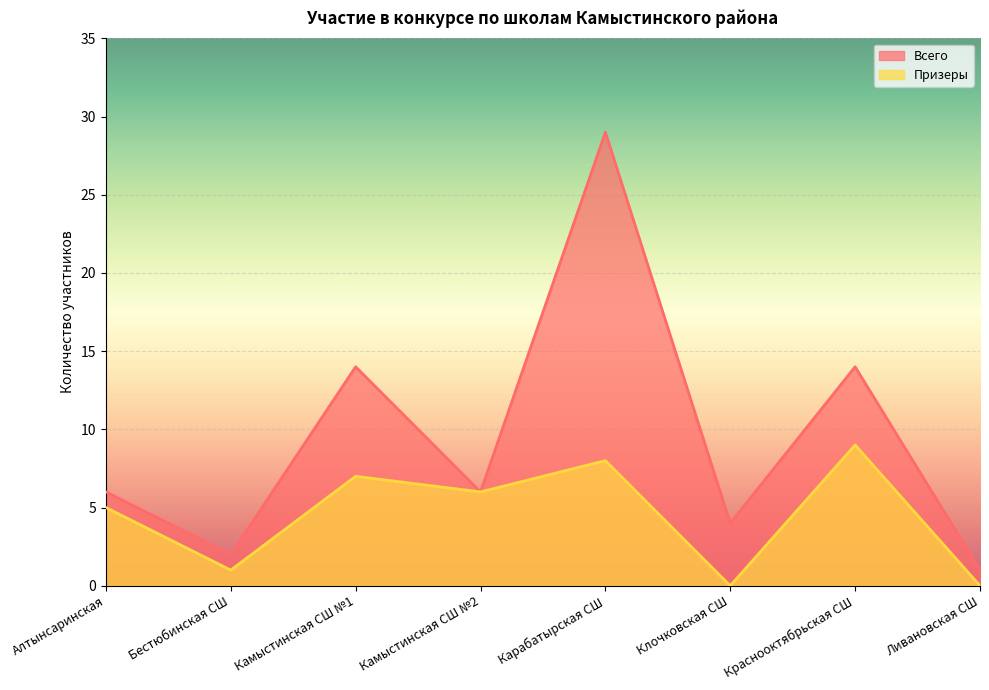

Reading left to right, list all the values displayed in this chart.

Всего: Алтынсаринская=6	Бестюбинская СШ=2	Камыстинская СШ №1=14	Камыстинская СШ №2=6	Карабатырская СШ=29	Клочковская СШ=4	Краснооктябрьская СШ=14	Ливановская СШ=1
Призеры: Алтынсаринская=5	Бестюбинская СШ=1	Камыстинская СШ №1=7	Камыстинская СШ №2=6	Карабатырская СШ=8	Клочковская СШ=0	Краснооктябрьская СШ=9	Ливановская СШ=0